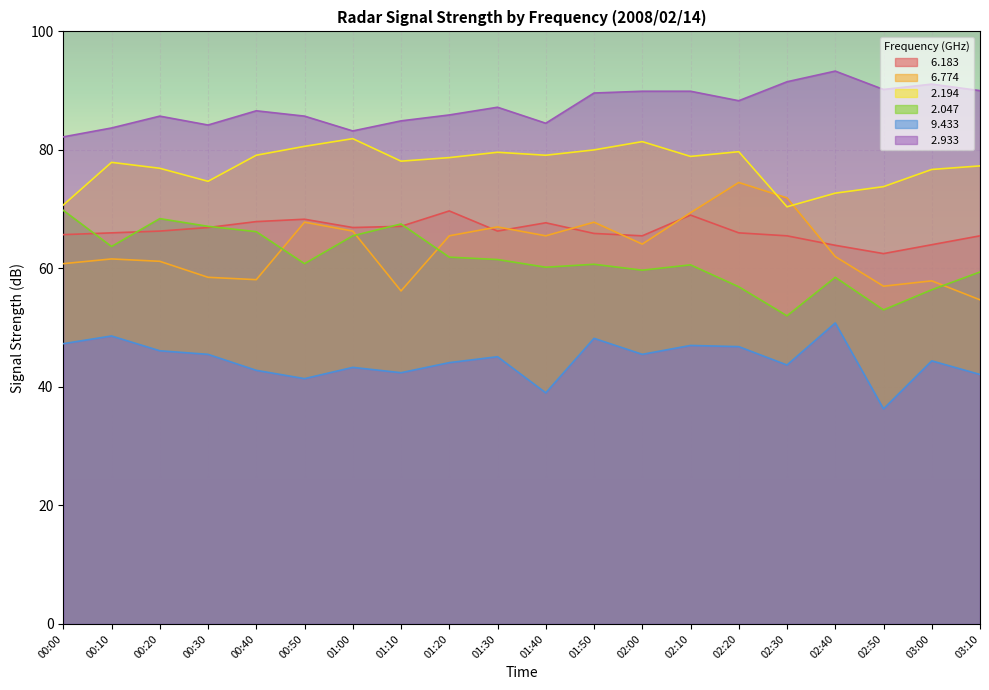

At 02:20, list the series in order from largest to smallest.

  2.933,   2.194,   6.774,   6.183,   2.047,   9.433